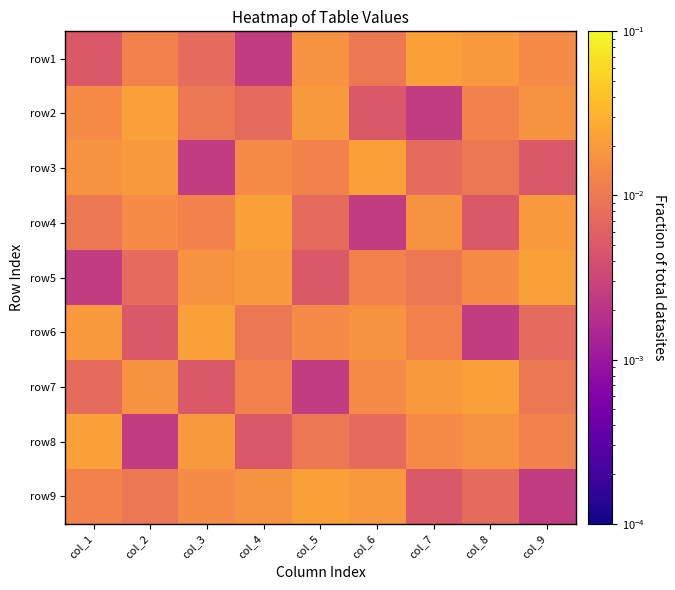

Rank the series by their maximum value, from lowest to highest.

row1, row2, row3, row4, row5, row6, row7, row8, row9